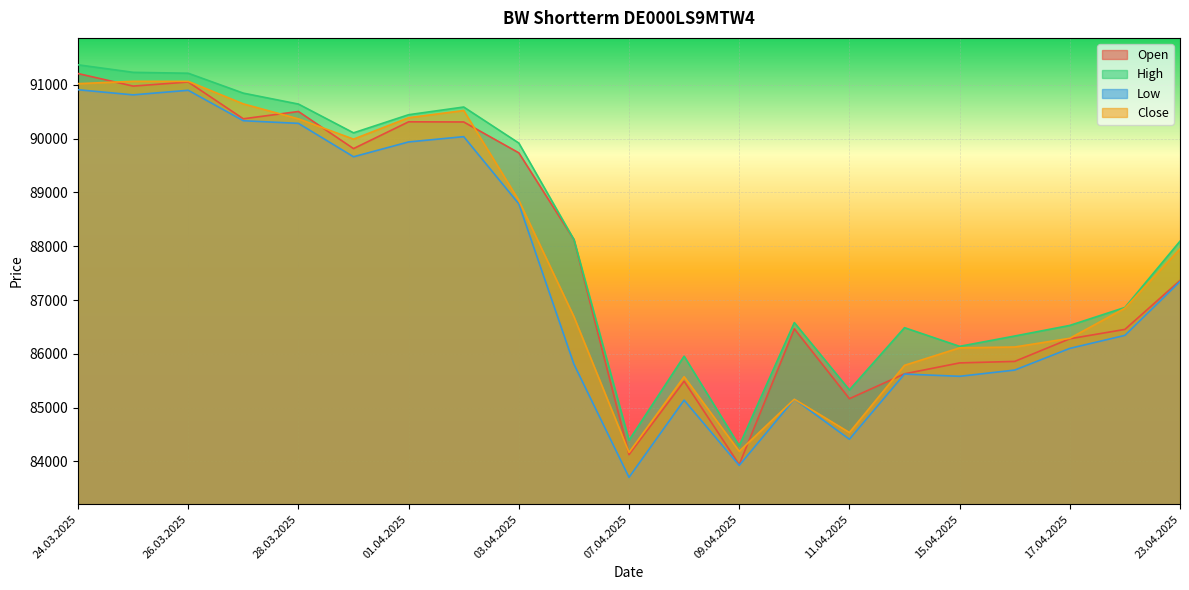

At which category does Close reach its first local peak?

25.03.2025